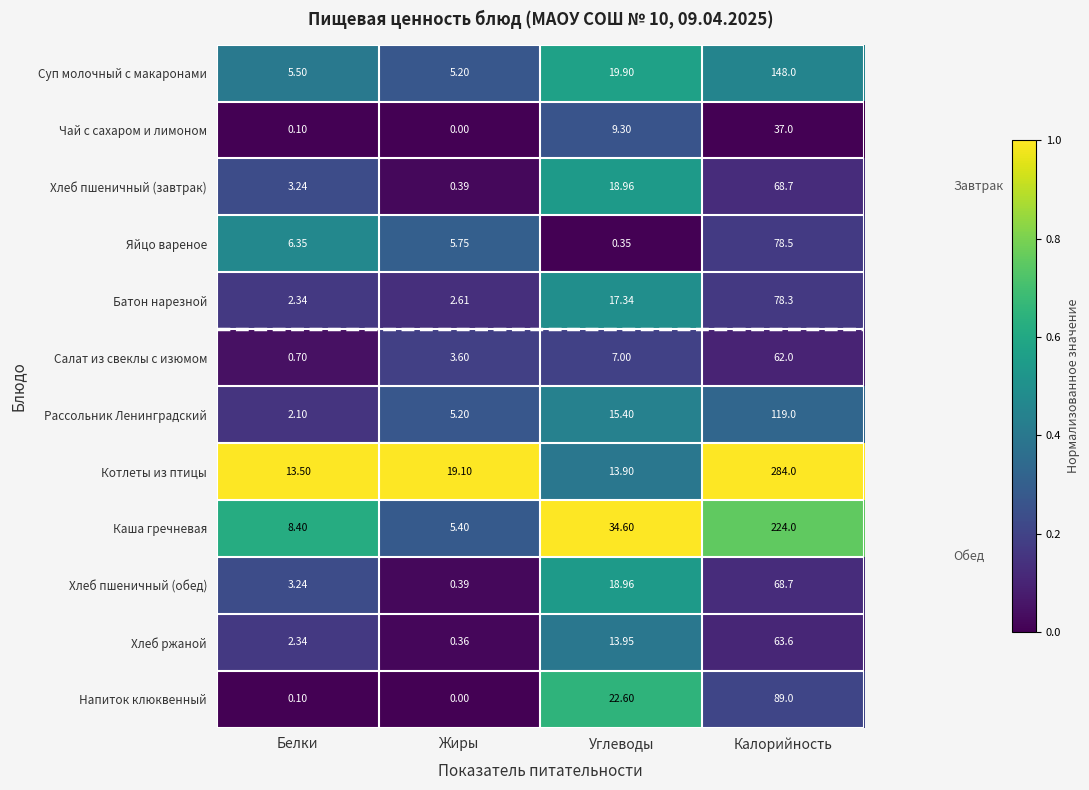

At which category is the sum across all series the highest?

Калорийность